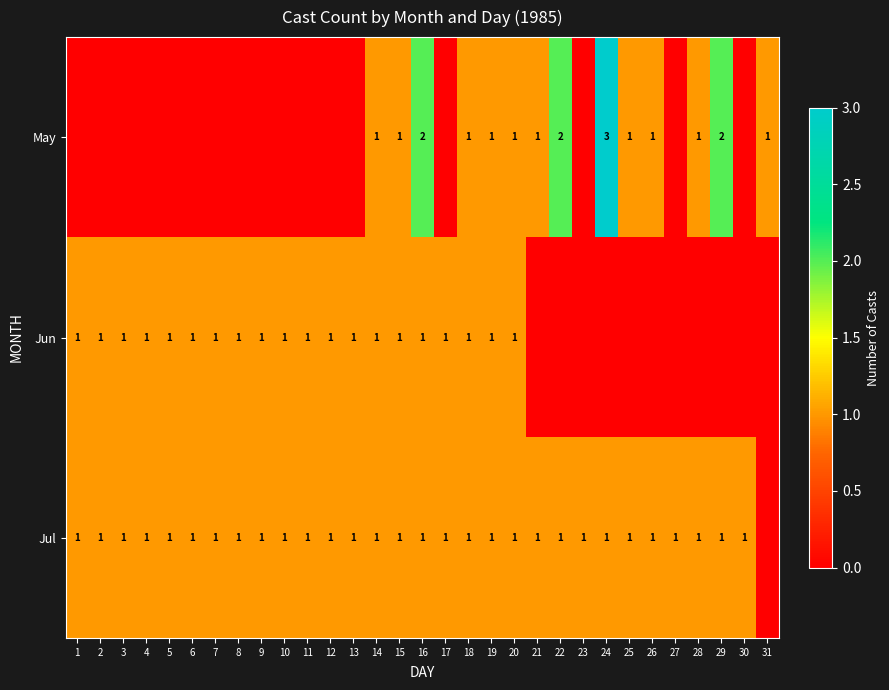

Is it true that Jul equals 1 at 3?

True